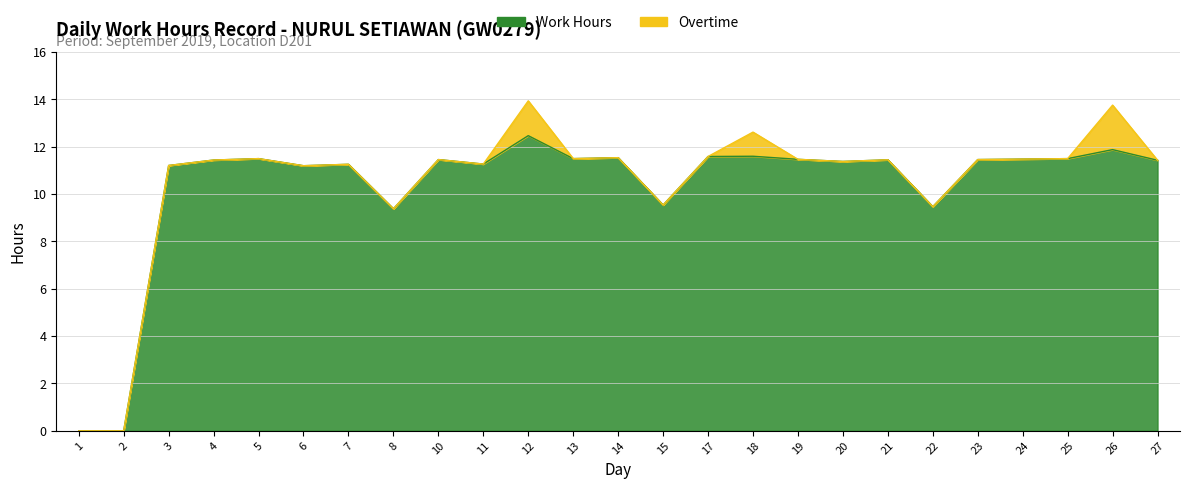

Which label corresponds to the largest value in the chart?

12